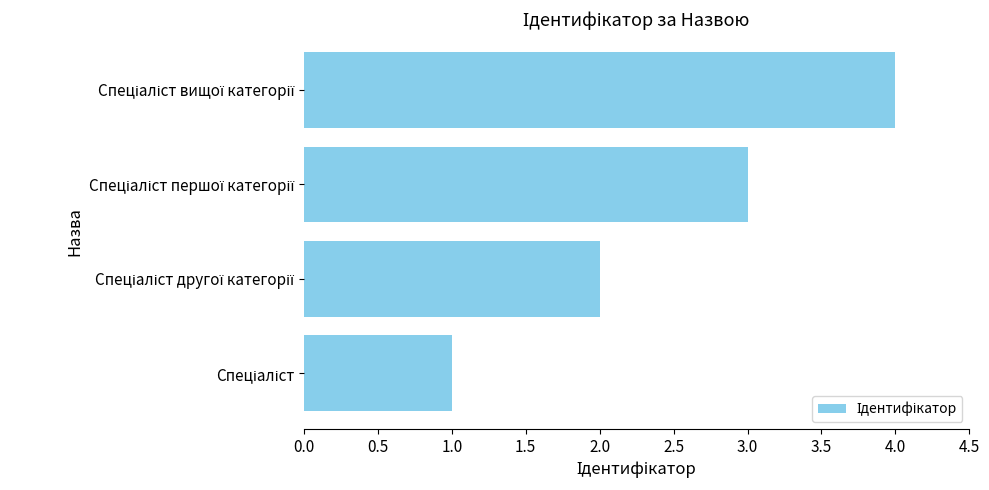

What is the difference between the maximum and minimum values?

3